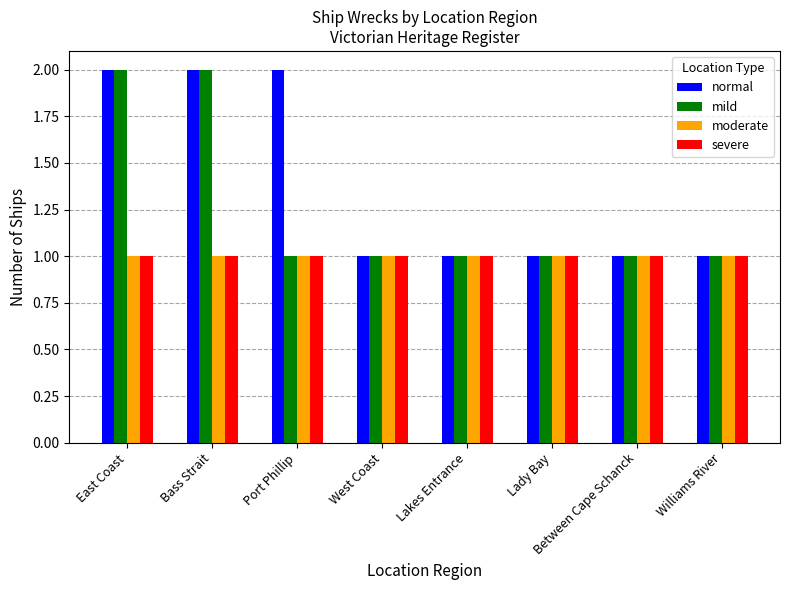

The value of normal at Bass Strait is 2. True or false?

True